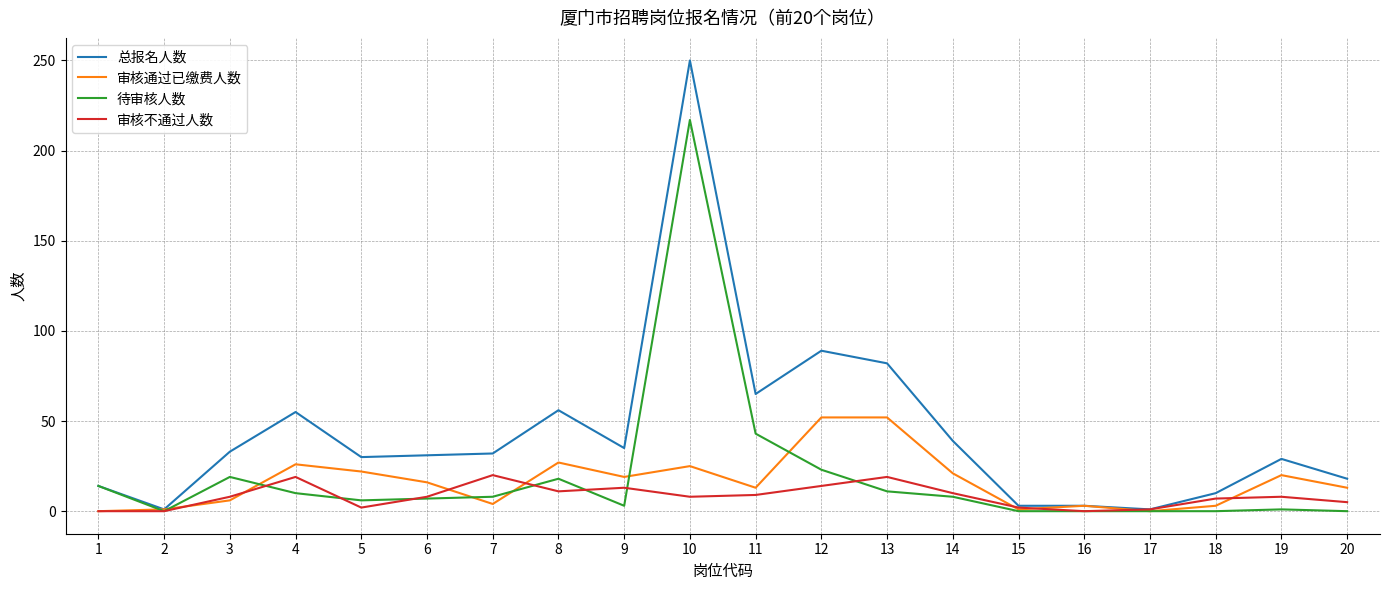

Which label corresponds to the largest value in the chart?

10